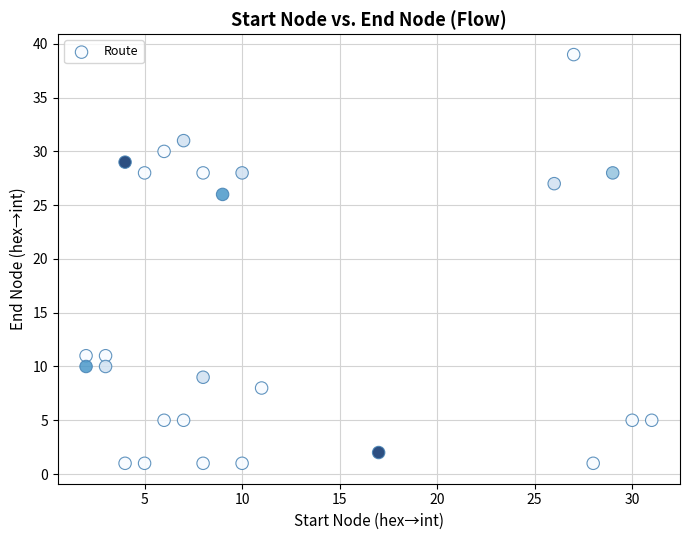

What Y value in the scatter plot is closest to 20?

26